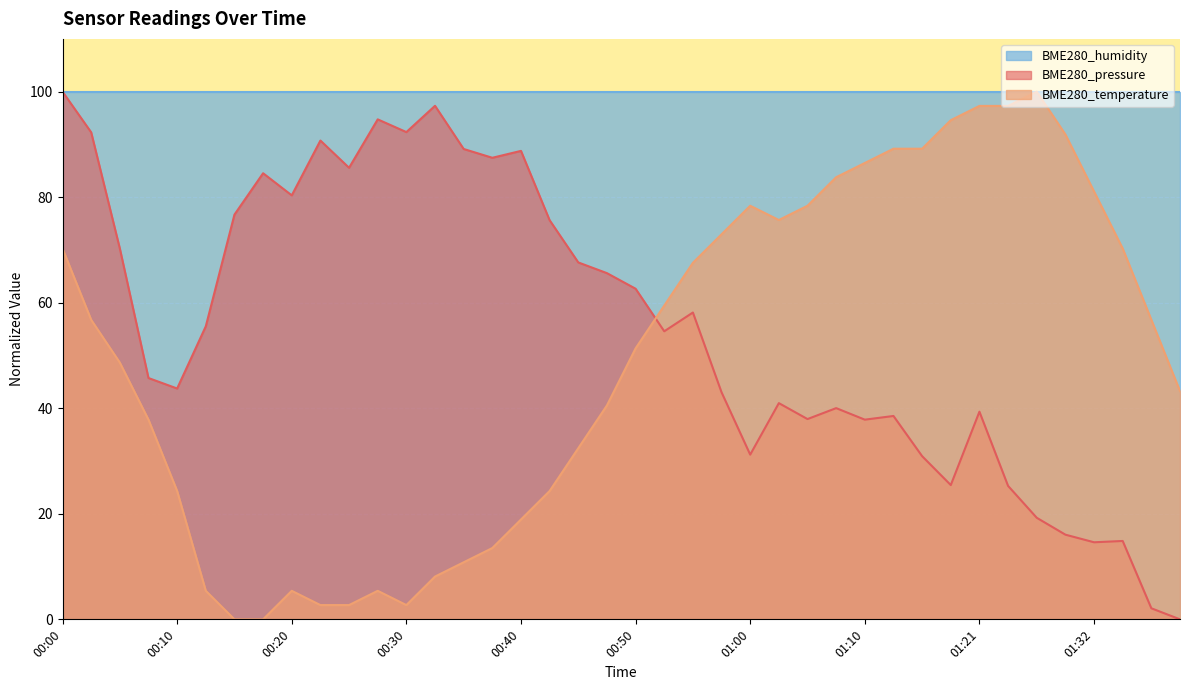

At which category is the sum across all series the highest?

00:00